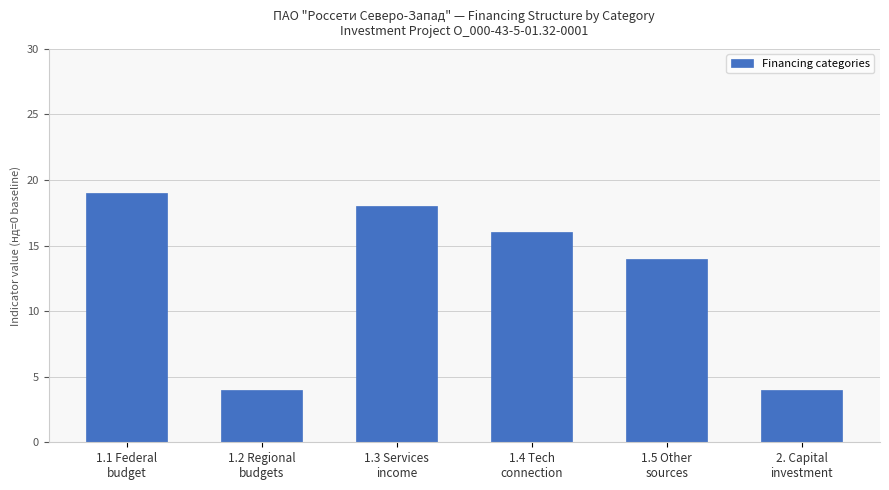

Count the number of categories in the chart.

6